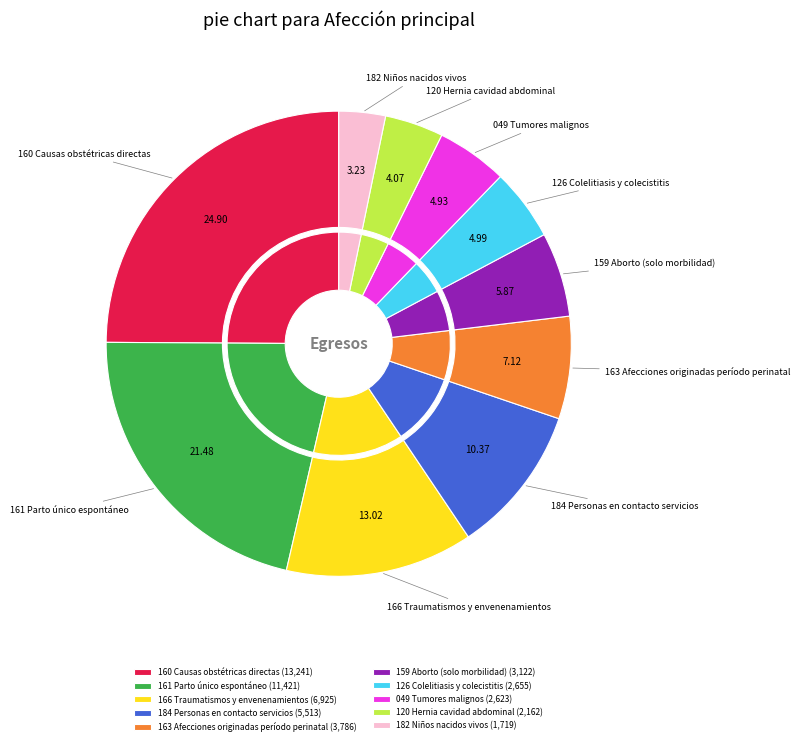

How much of the chart is everything except 182 Niños nacidos vivos?

96.8%